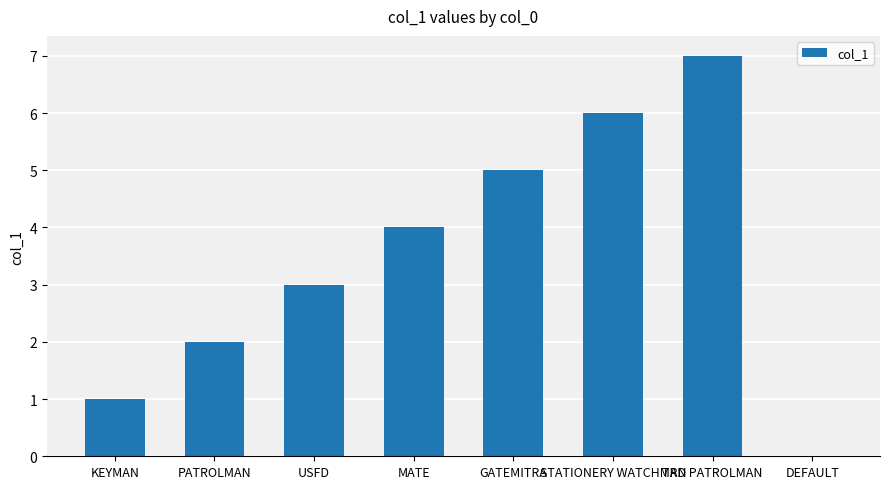

Are the bars grouped side by side (vs. stacked)?

No